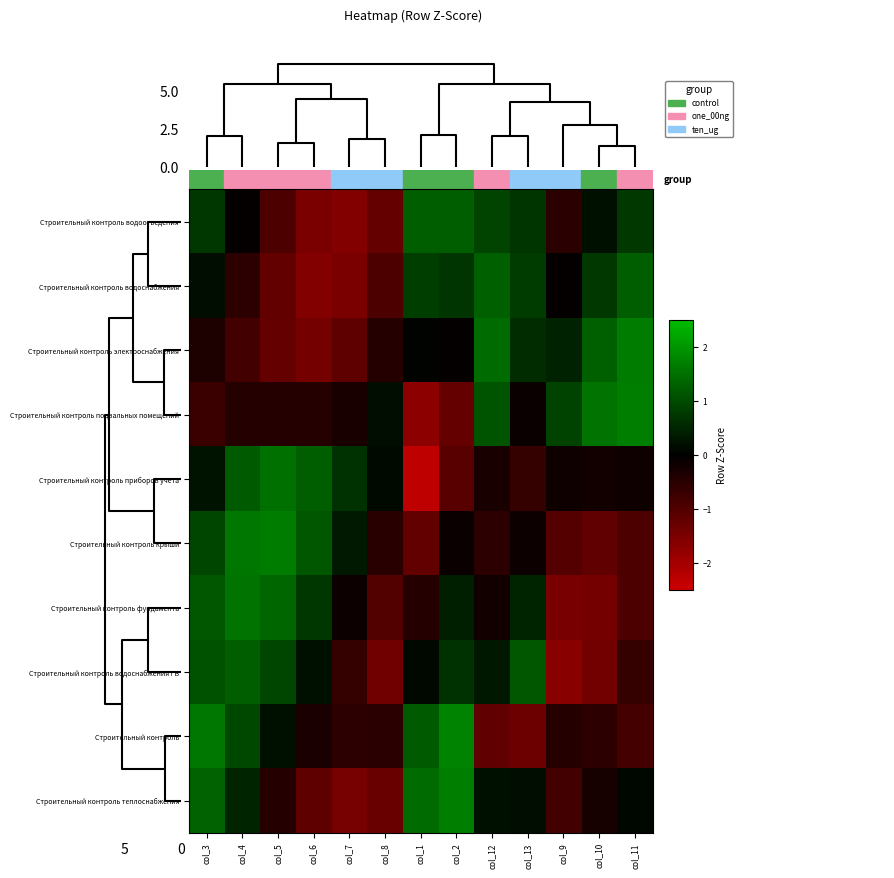

Which category has the lowest value across all series?

col_1